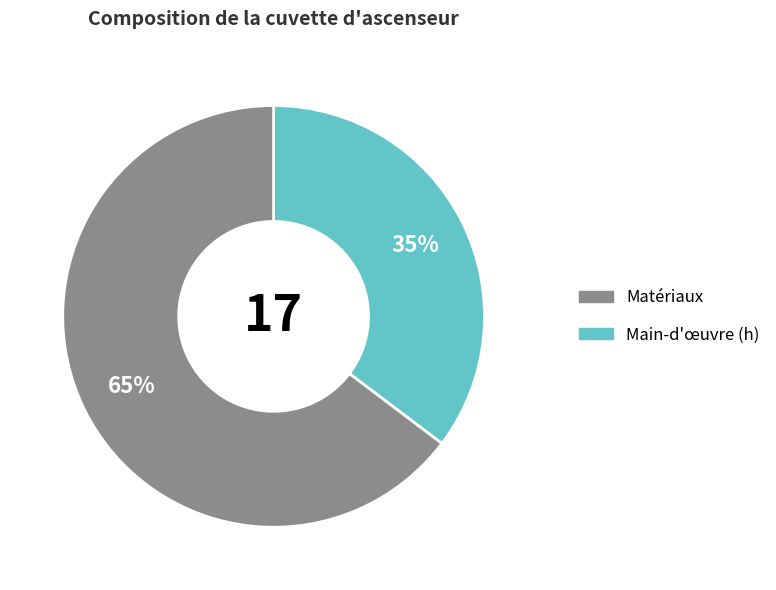

Does any single category account for the majority?

Yes